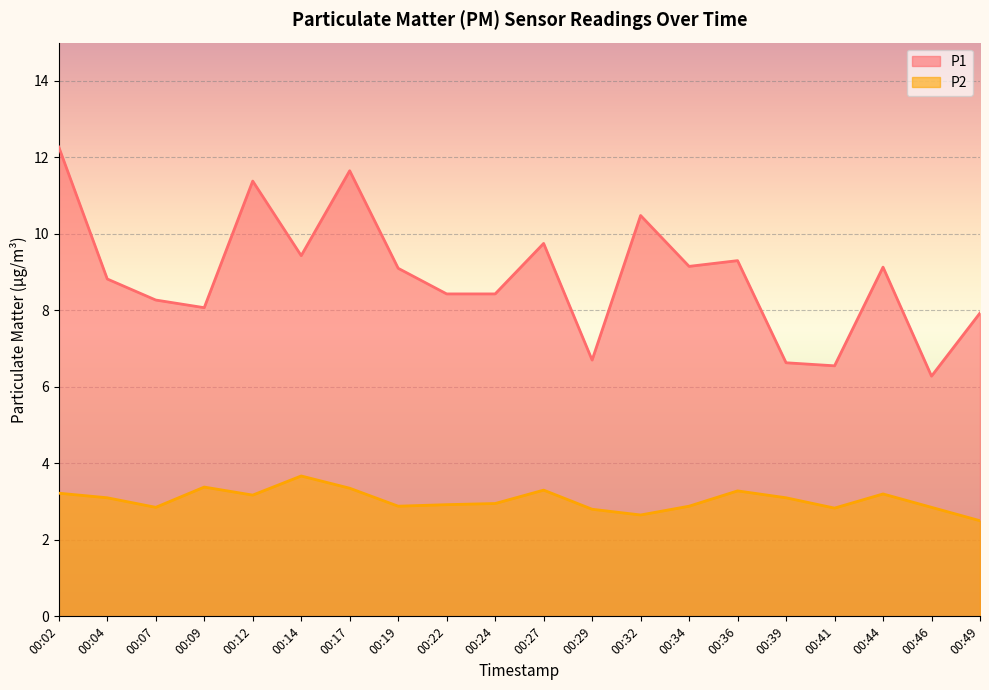

How many categories are shown in the chart?

20